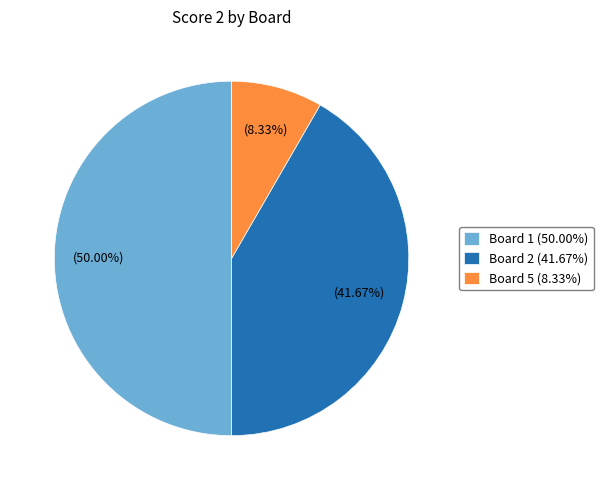

Which slice is the smallest?

Board 5 (8.33%)